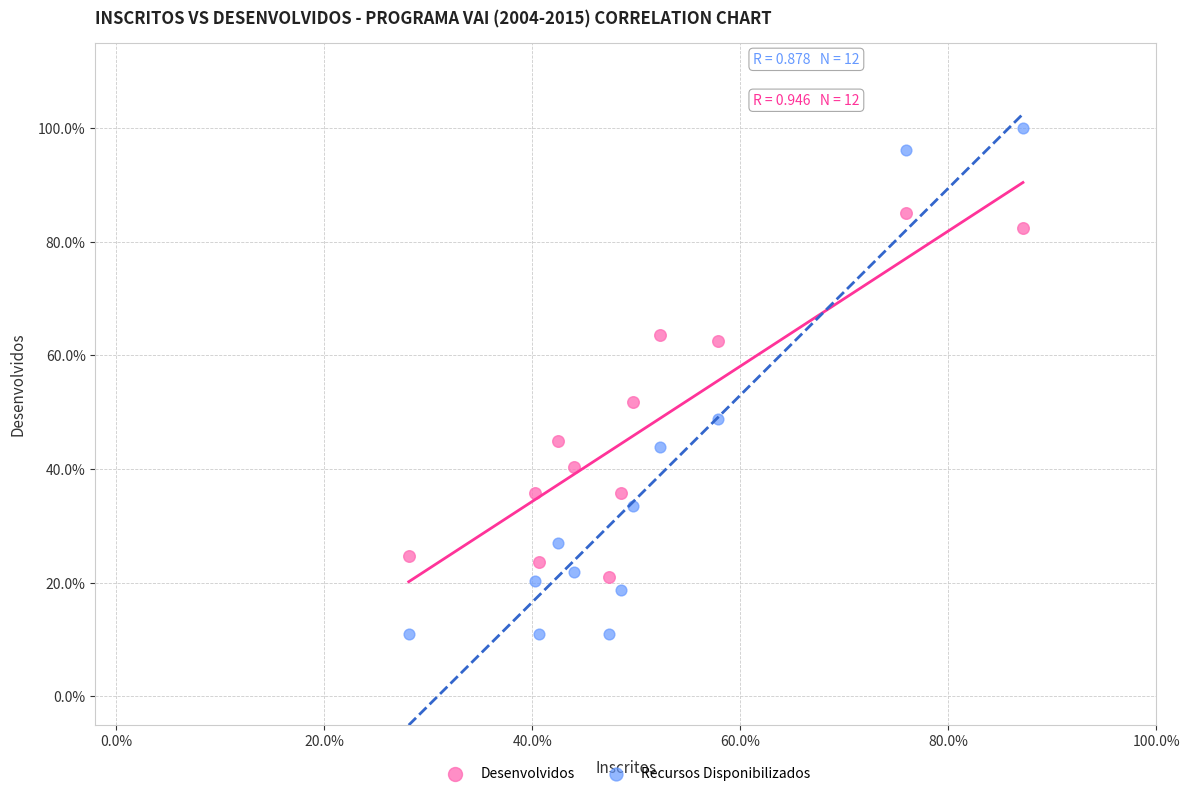

What are all the series names shown in the legend?

Desenvolvidos, Recursos Disponibilizados